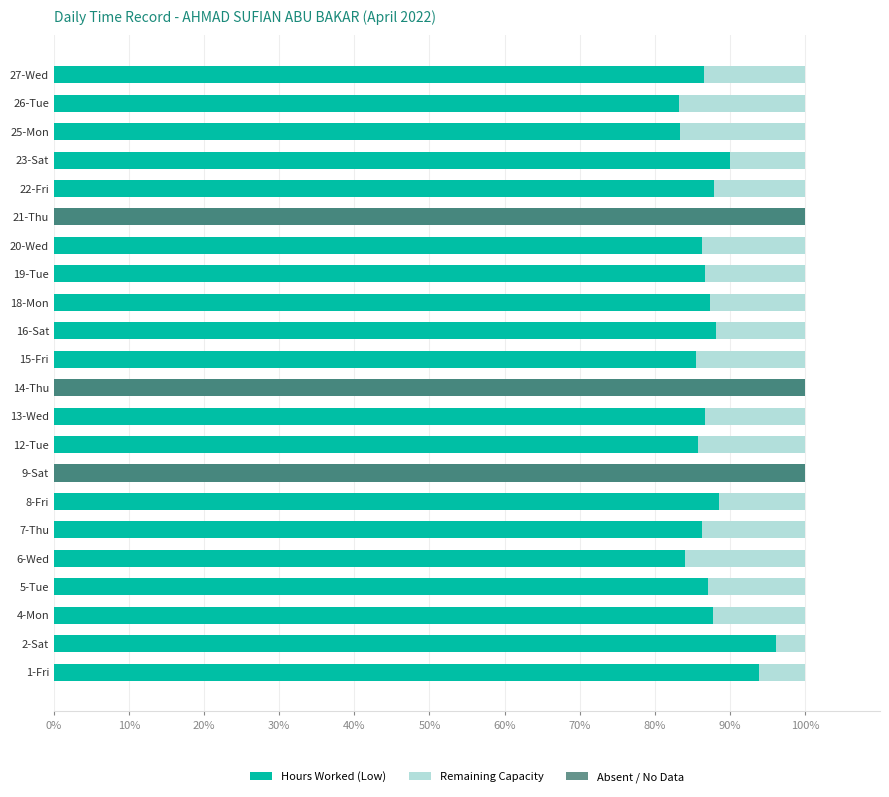

Which series has the largest total across all categories?

Hours Worked (Low)